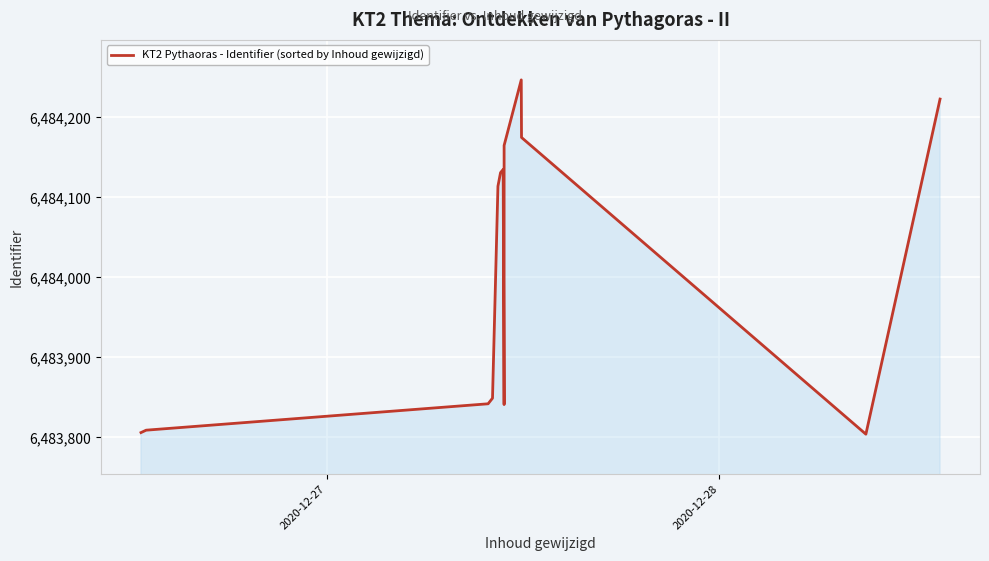

True or false: the data shows 1700508 at 12.

False